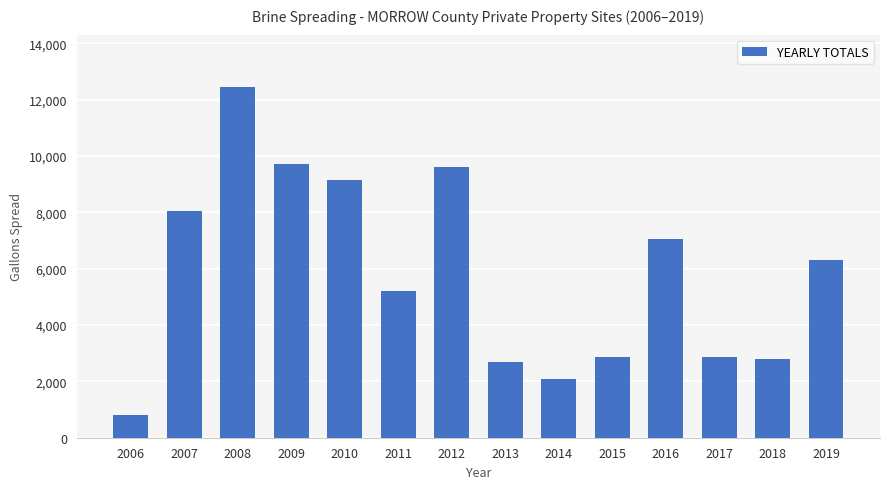

Which has a higher value, 2006 or 2014?

2014